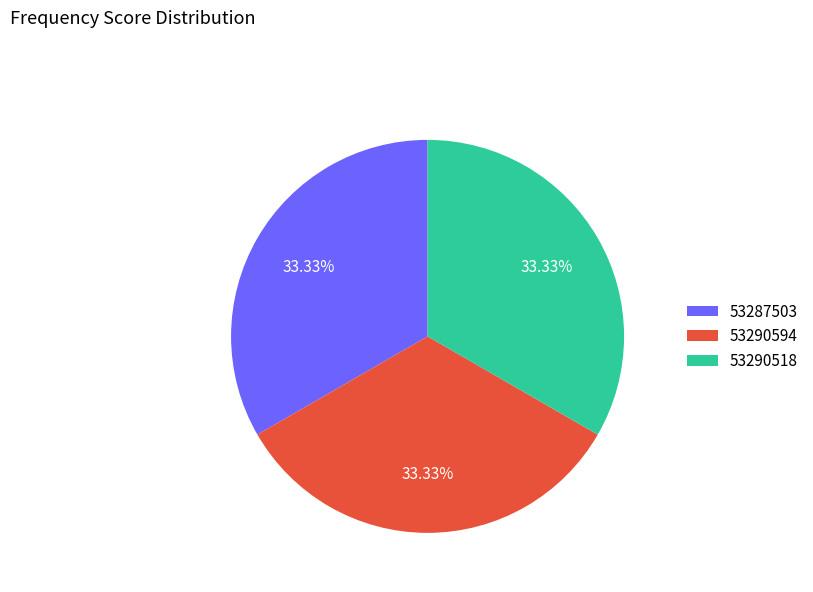

Is it true that 53290594 is 46% of the pie?

False